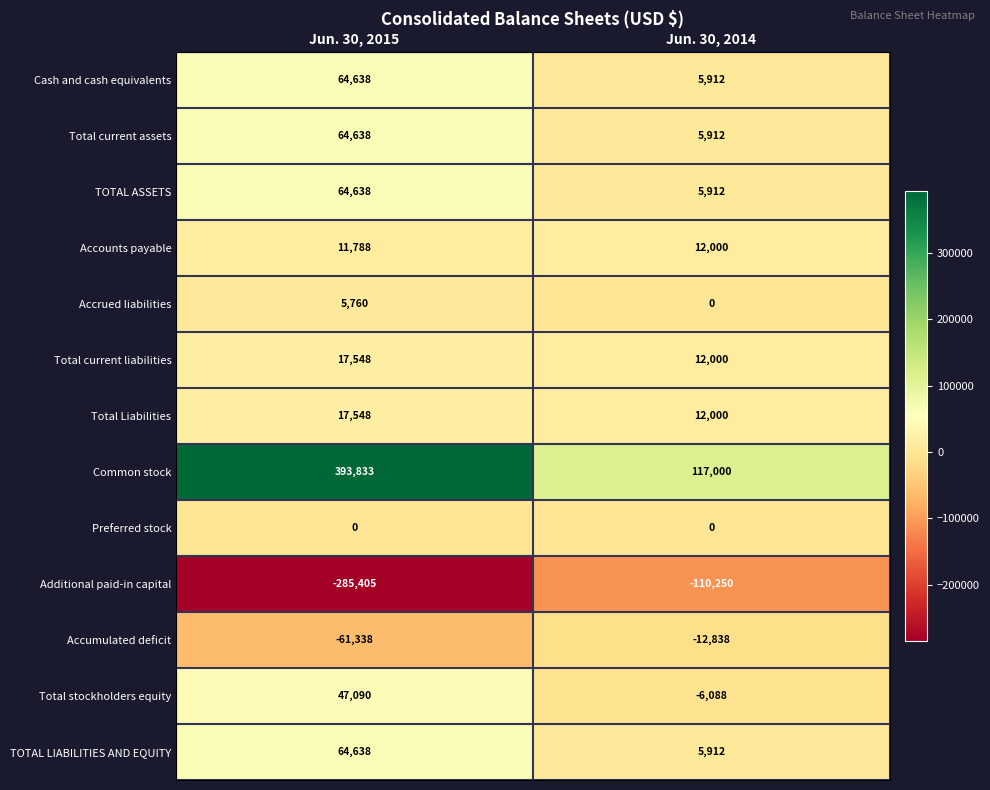

At which label is Additional paid-in capital closest to -197827?

Jun. 30, 2014